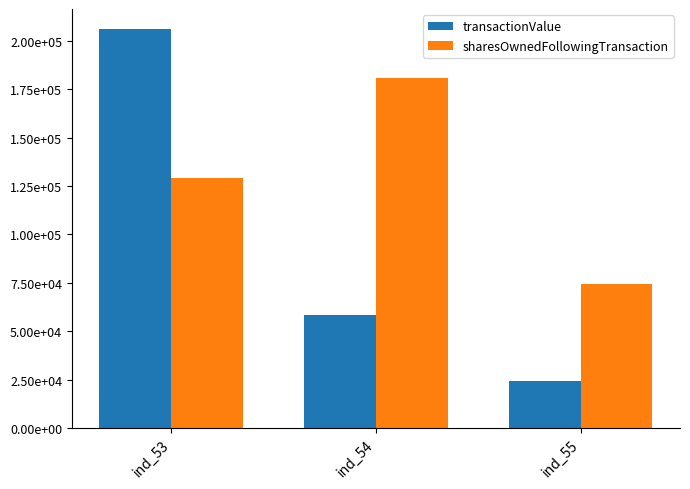

Does the chart contain stacked bars?

No